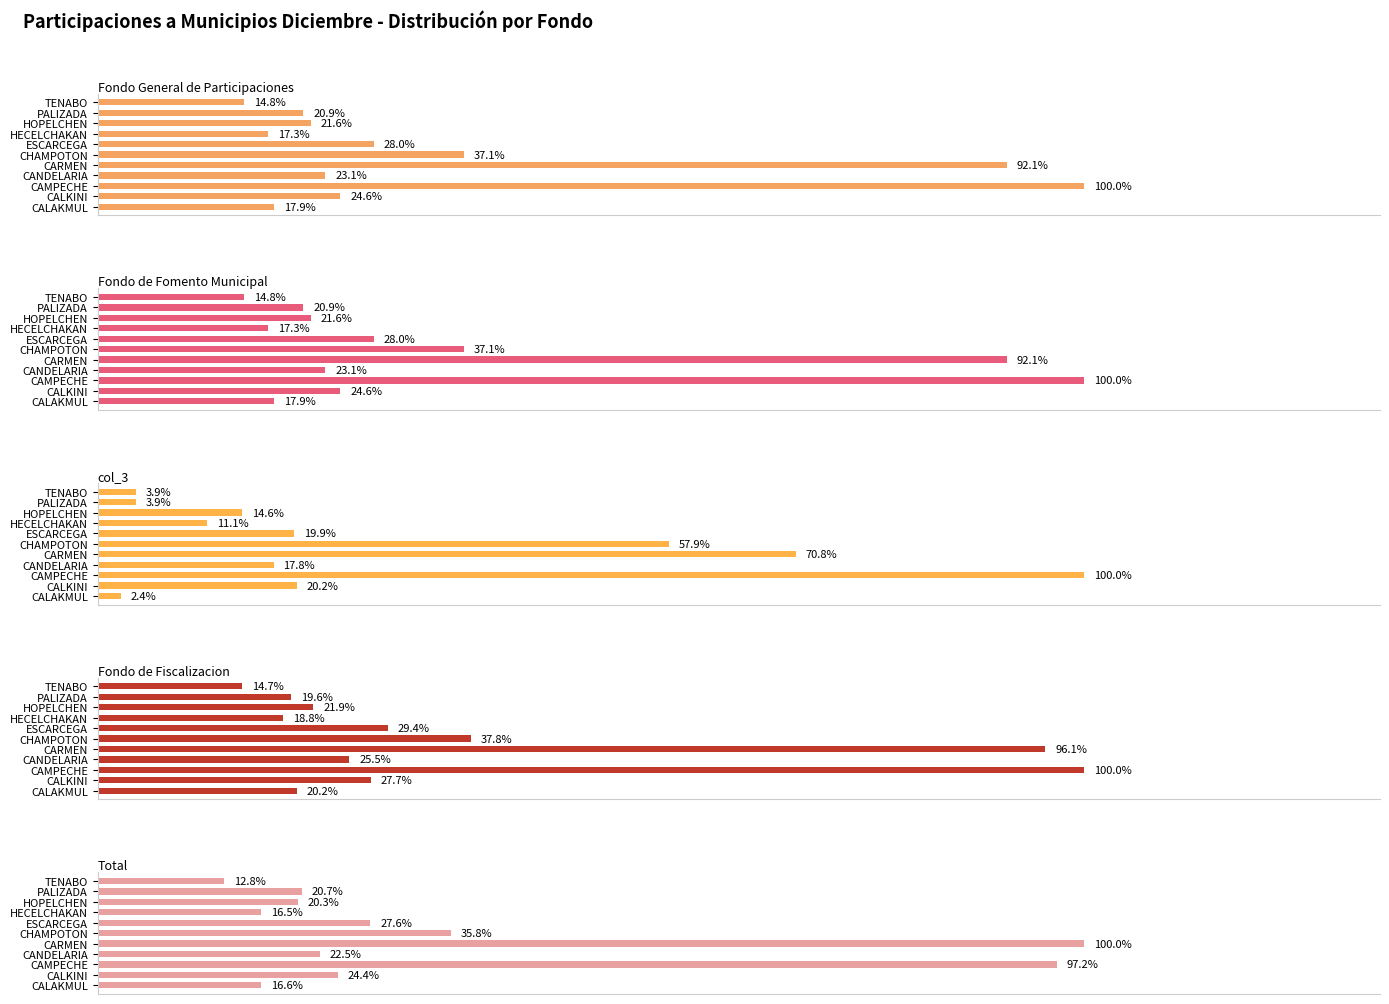

Rank the series by their maximum value, from highest to lowest.

Fondo General de Participaciones, Fondo de Fomento Municipal, col_3, Fondo de Fiscalizacion, Total